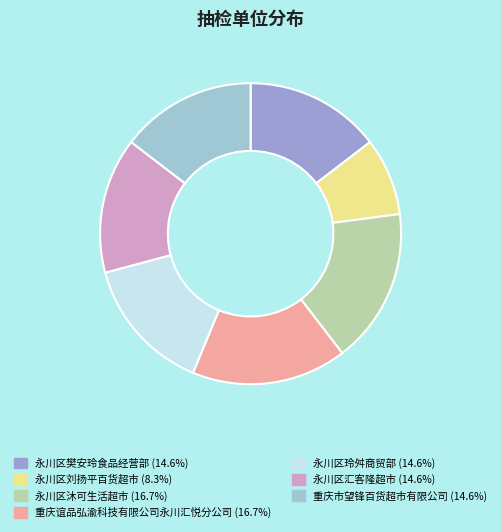

Between 永川区刘扬平百货超市 and 永川区沐可生活超市, which is larger?

永川区沐可生活超市